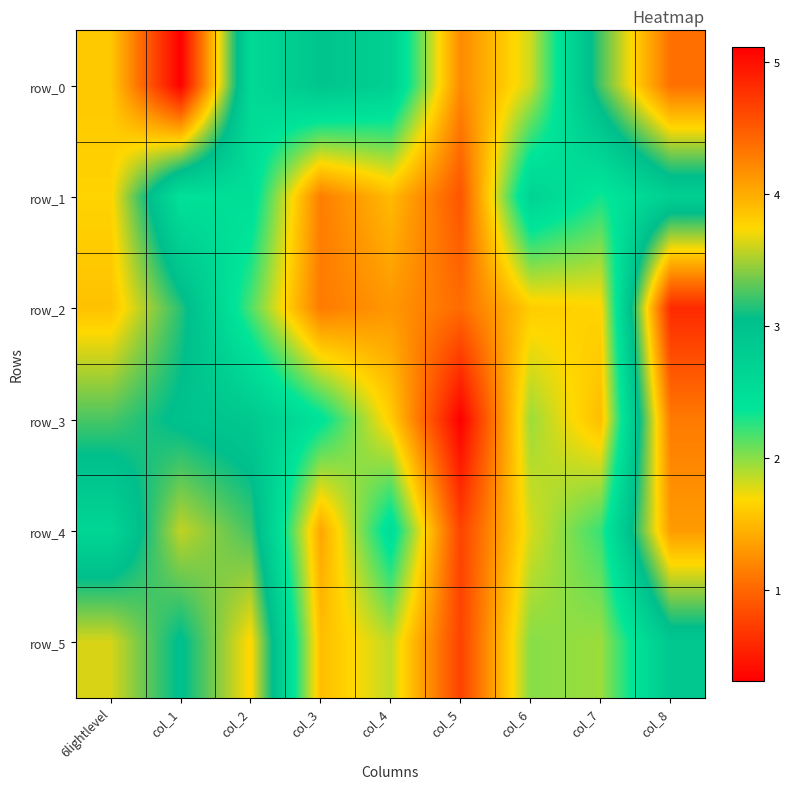

The value of row_5 at col_7 is 3.4. True or false?

False